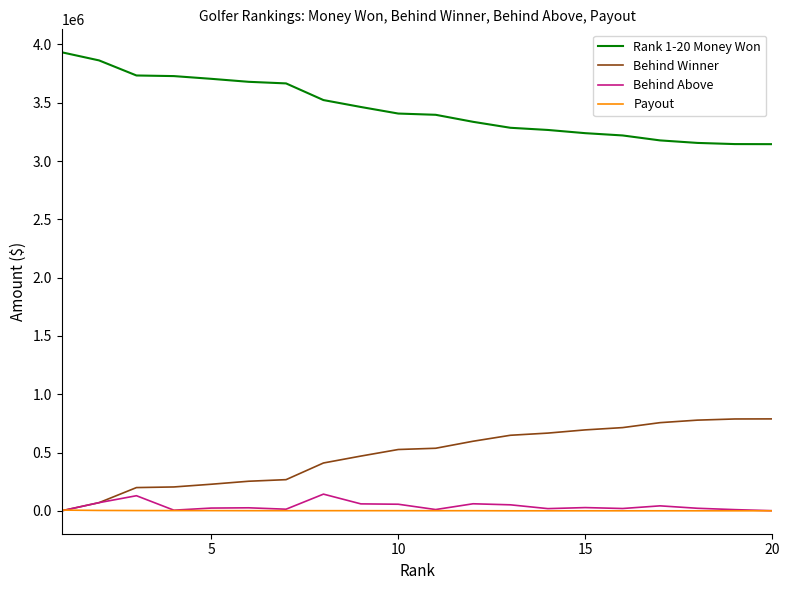

True or false: Behind Above and Rank 1-20 Money Won intersect in this chart.

False